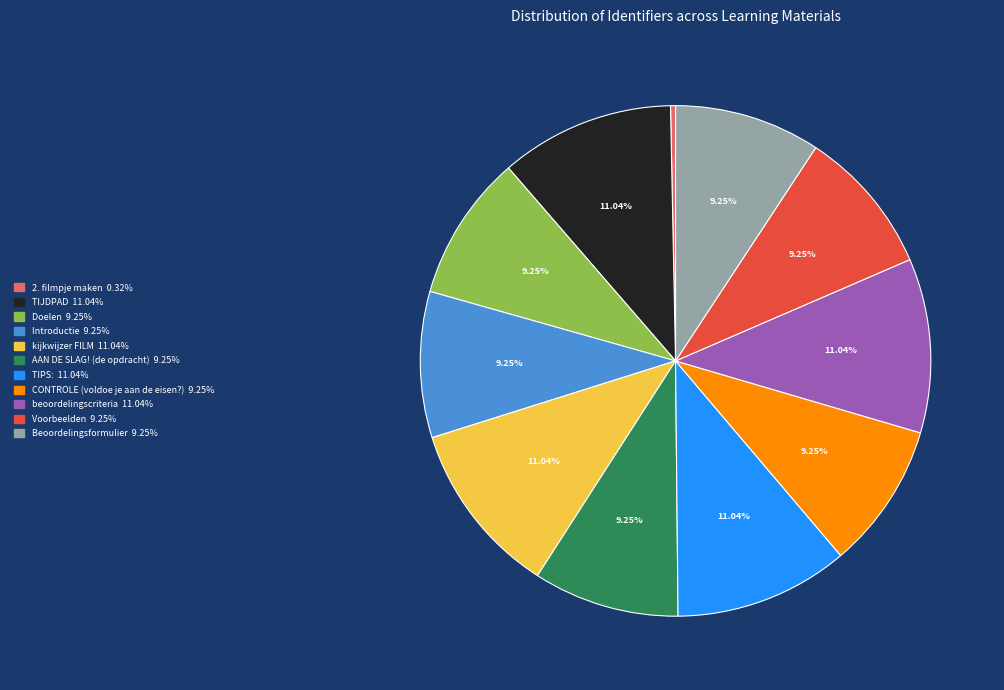

Between Doelen and kijkwijzer FILM, which is larger?

kijkwijzer FILM